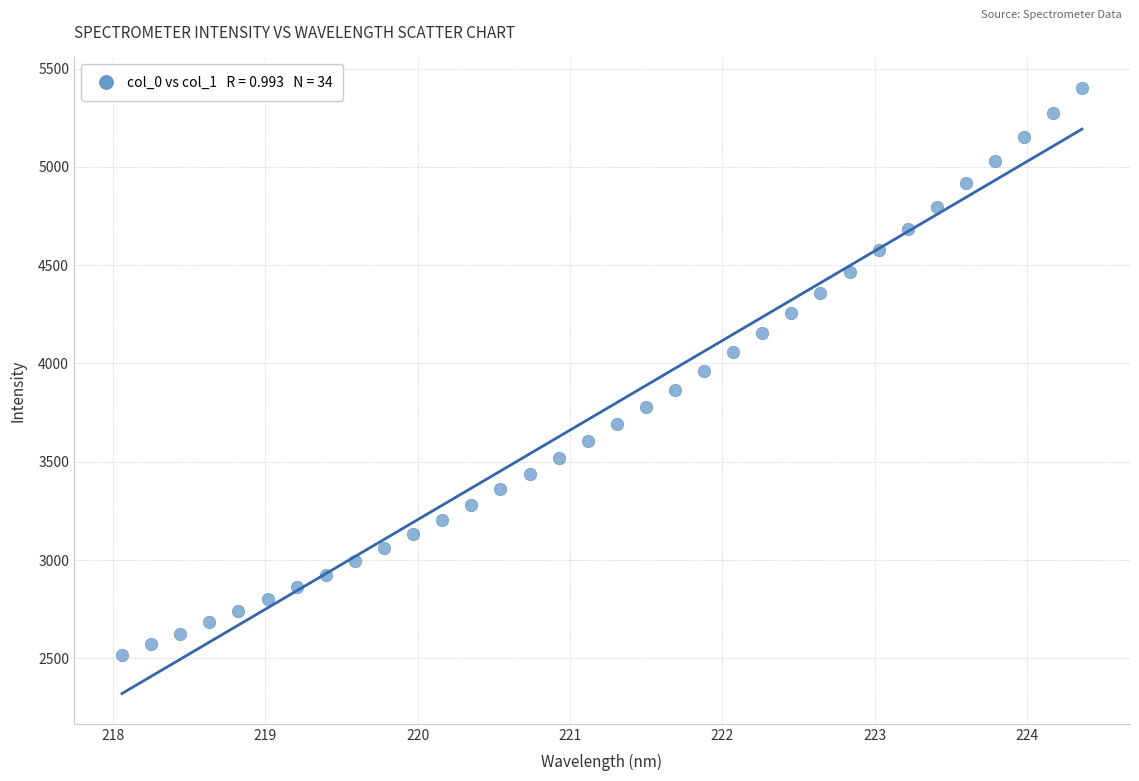

What is the range of Y values (max minus min)?

2884.8